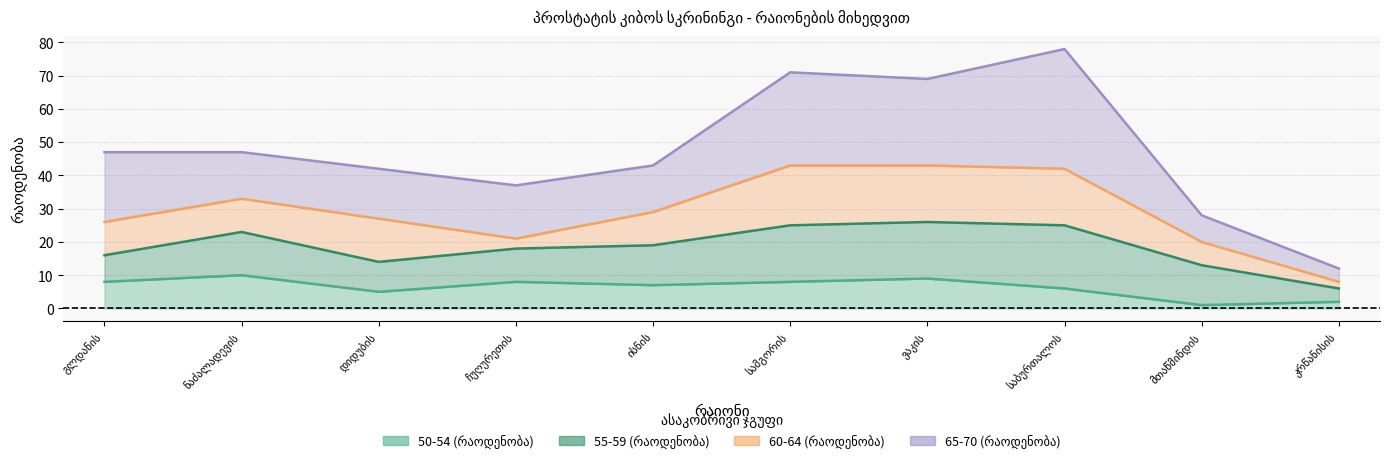

At which category is the sum across all series the highest?

საბურთალოს